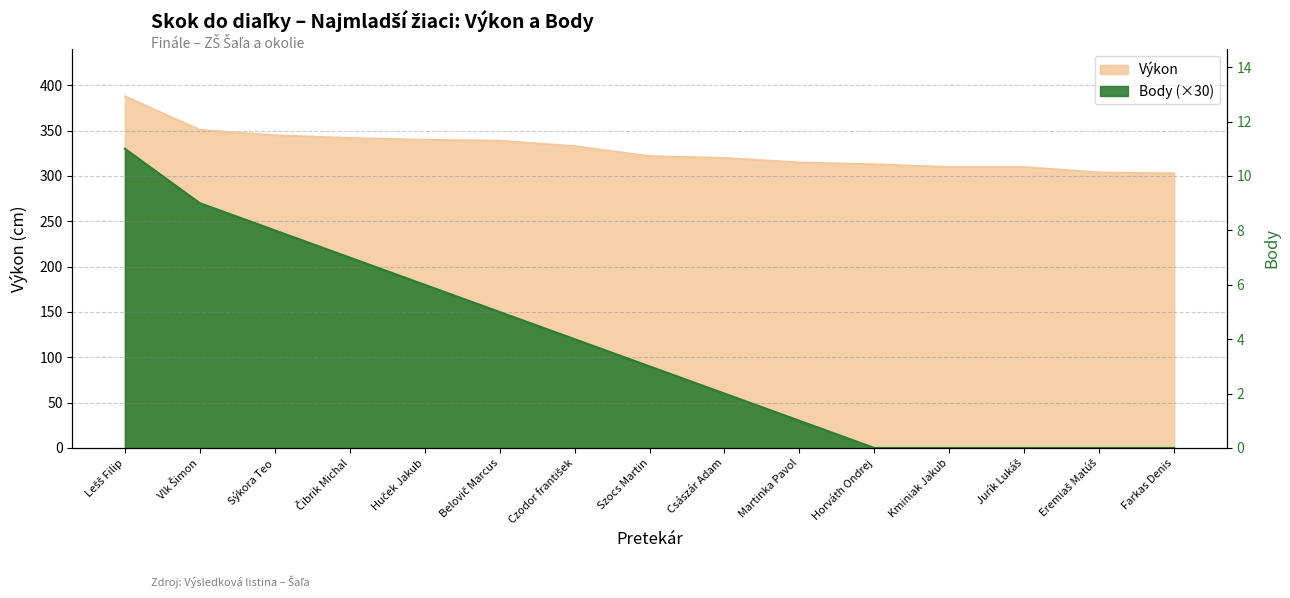

What is the label of the 9th point from the right?

Czodor františek